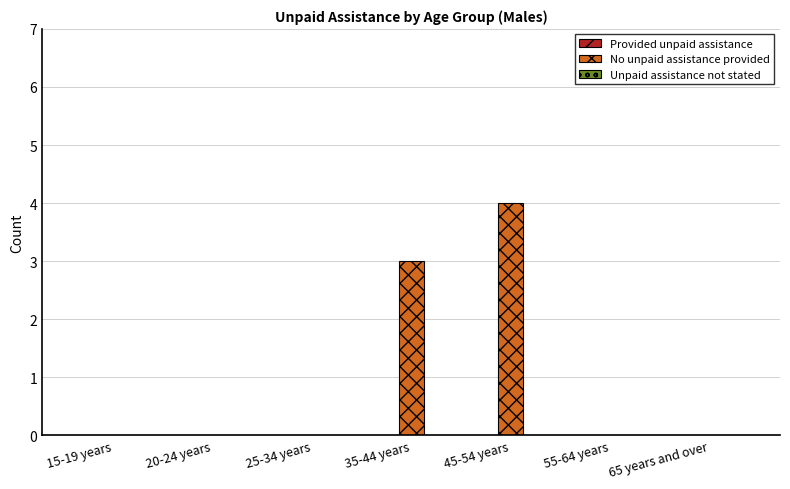

At which label is the value closest to 2?

35-44 years